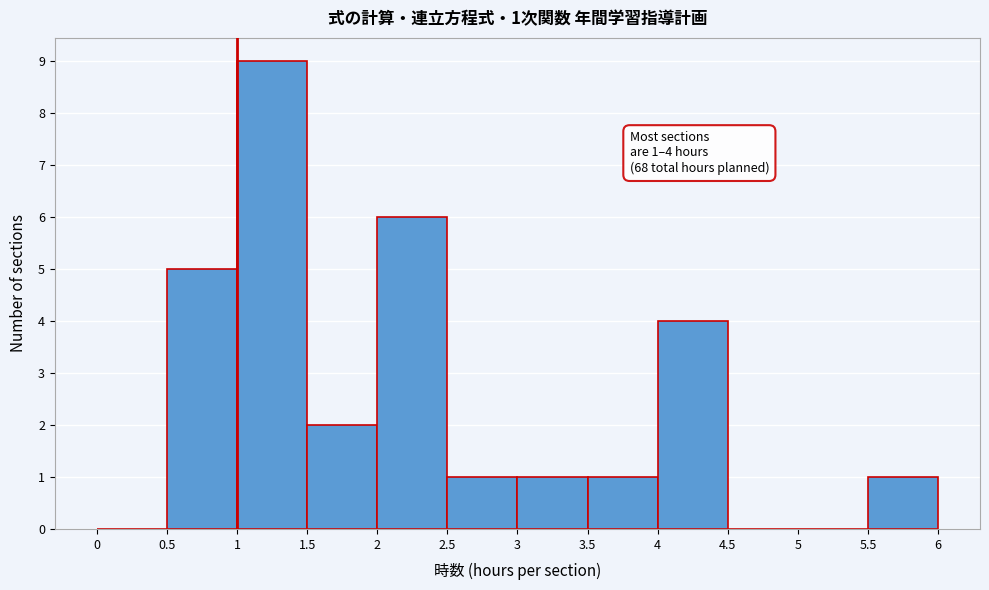

Over which range of the x-axis is the bar tallest?

1 to 1.5